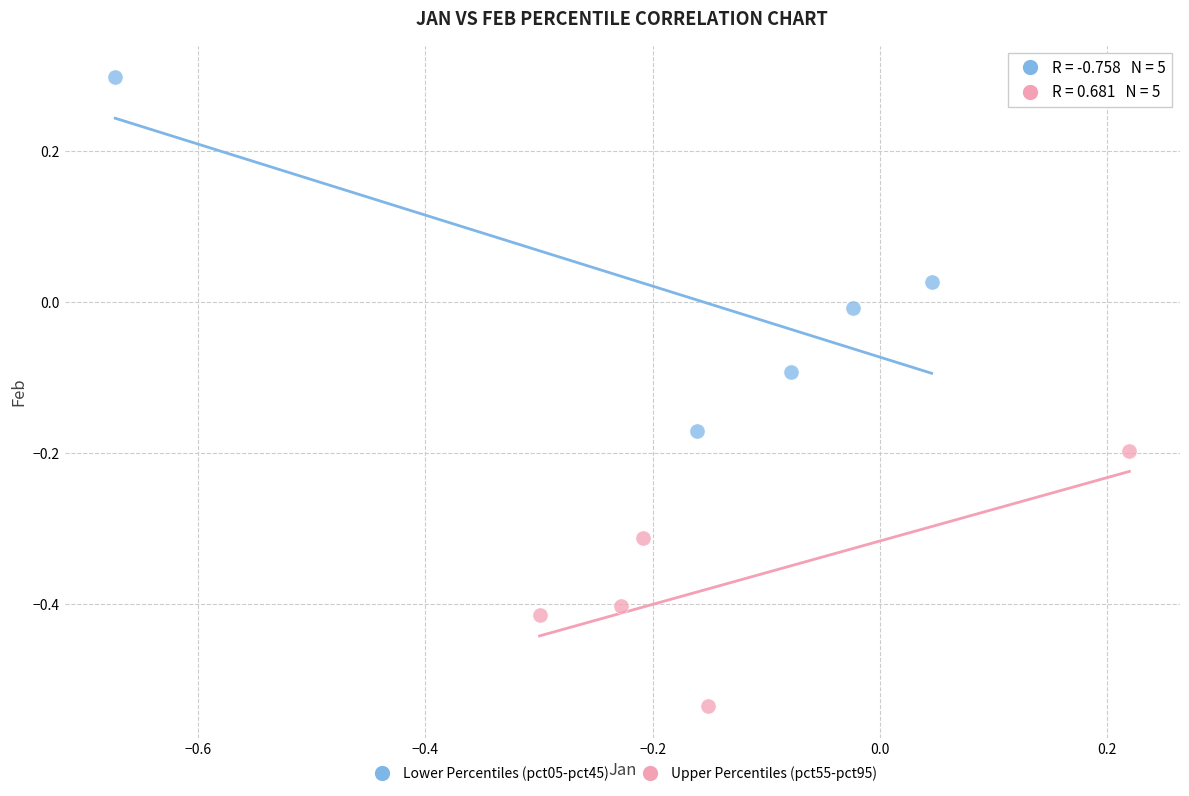

Which series has the largest Y range (max minus min)?

Lower Percentiles (pct05-pct45)